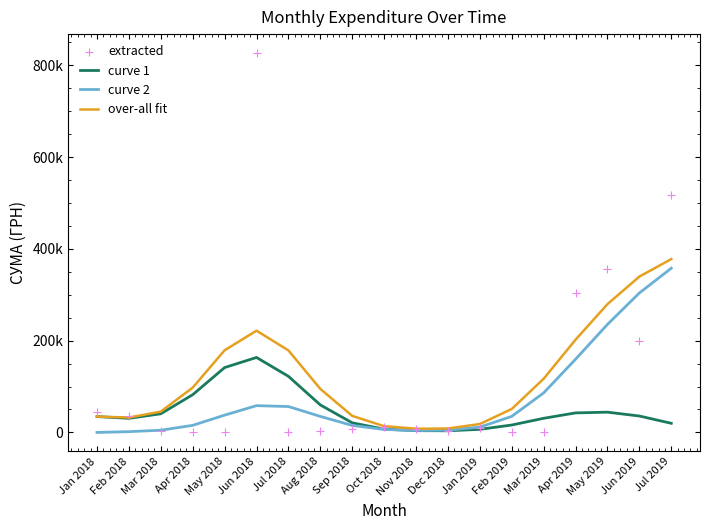

Which series contains the highest Y value?

extracted